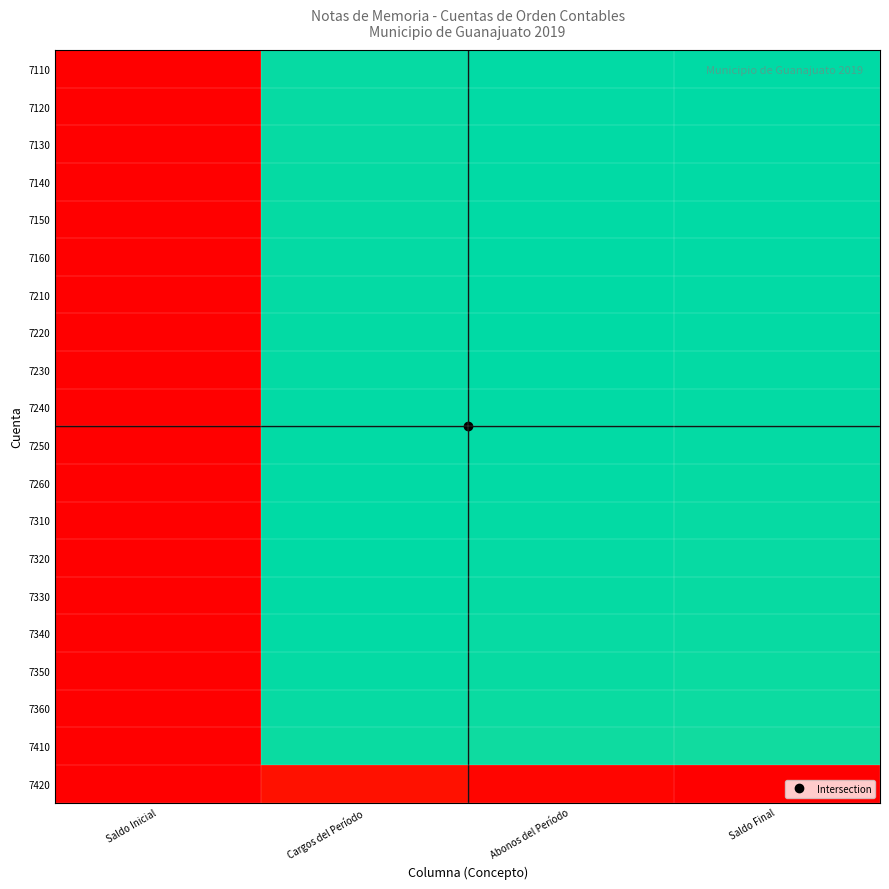

Reading left to right, list all the values displayed in this chart.

7110: Saldo Inicial=0.0	Cargos del Período=0.5	Abonos del Período=0.5	Saldo Final=0.5
7120: Saldo Inicial=0.0	Cargos del Período=0.5	Abonos del Período=0.5	Saldo Final=0.5
7130: Saldo Inicial=0.0	Cargos del Período=0.5	Abonos del Período=0.5	Saldo Final=0.5
7140: Saldo Inicial=0.0	Cargos del Período=0.5	Abonos del Período=0.5	Saldo Final=0.5
7150: Saldo Inicial=0.0	Cargos del Período=0.5	Abonos del Período=0.5	Saldo Final=0.5
7160: Saldo Inicial=0.0	Cargos del Período=0.5	Abonos del Período=0.5	Saldo Final=0.5
7210: Saldo Inicial=0.0	Cargos del Período=0.5	Abonos del Período=0.5	Saldo Final=0.5
7220: Saldo Inicial=0.0	Cargos del Período=0.5	Abonos del Período=0.5	Saldo Final=0.5
7230: Saldo Inicial=0.0	Cargos del Período=0.5	Abonos del Período=0.5	Saldo Final=0.5
7240: Saldo Inicial=0.0	Cargos del Período=0.5	Abonos del Período=0.5	Saldo Final=0.5
7250: Saldo Inicial=0.0	Cargos del Período=0.5	Abonos del Período=0.5	Saldo Final=0.5
7260: Saldo Inicial=0.0	Cargos del Período=0.5	Abonos del Período=0.5	Saldo Final=0.5
7310: Saldo Inicial=0.0	Cargos del Período=0.5	Abonos del Período=0.5	Saldo Final=0.5
7320: Saldo Inicial=0.0	Cargos del Período=0.5	Abonos del Período=0.5	Saldo Final=0.5
7330: Saldo Inicial=0.0	Cargos del Período=0.5	Abonos del Período=0.5	Saldo Final=0.5
7340: Saldo Inicial=0.0	Cargos del Período=0.5	Abonos del Período=0.5	Saldo Final=0.5
7350: Saldo Inicial=0.0	Cargos del Período=0.5	Abonos del Período=0.5	Saldo Final=0.5
7360: Saldo Inicial=0.0	Cargos del Período=0.5	Abonos del Período=0.5	Saldo Final=0.6
7410: Saldo Inicial=0.0	Cargos del Período=0.5	Abonos del Período=0.6	Saldo Final=0.6
7420: Saldo Inicial=0.0	Cargos del Período=1.0	Abonos del Período=1.0	Saldo Final=1.0